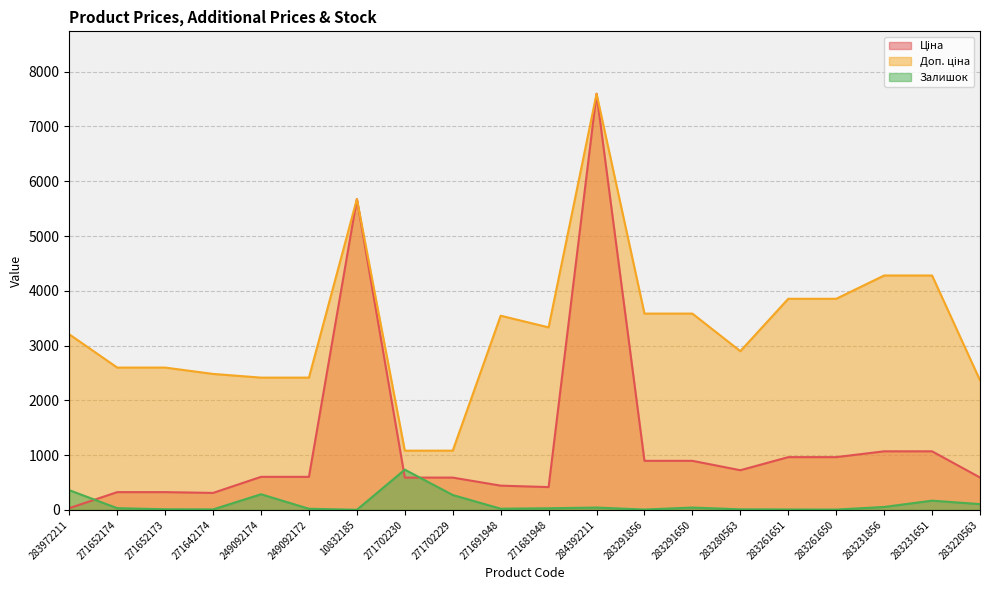

At which category does Доп. ціна reach its first local peak?

10832185